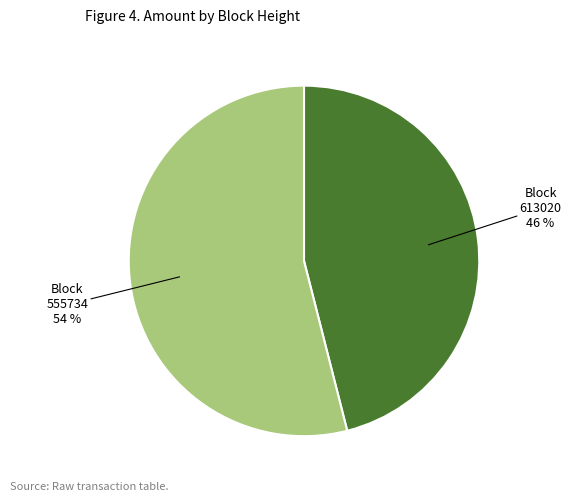

To the nearest percent, what is the difference between the 613020 and 555734 slice percentages?

8%